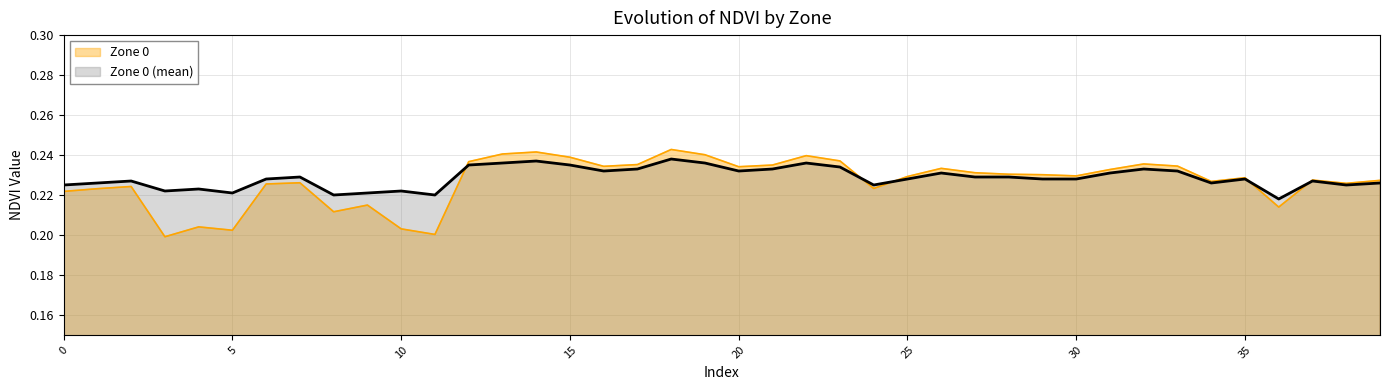

How many data points does each series have?

40